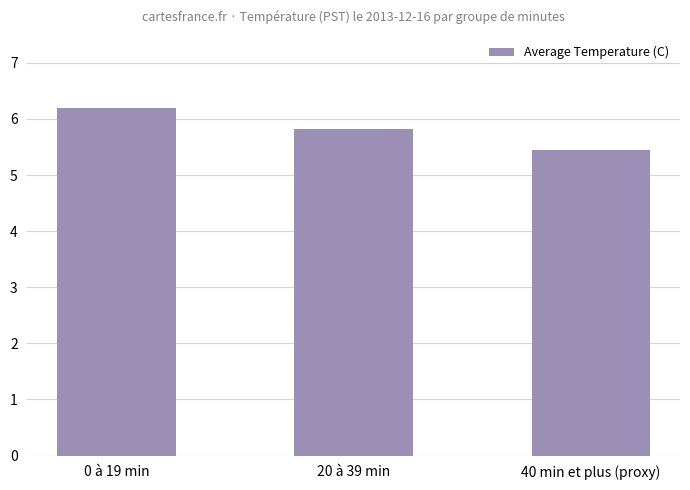

What is the sum of the values at 40 min et plus (proxy) and 20 à 39 min?

11.3